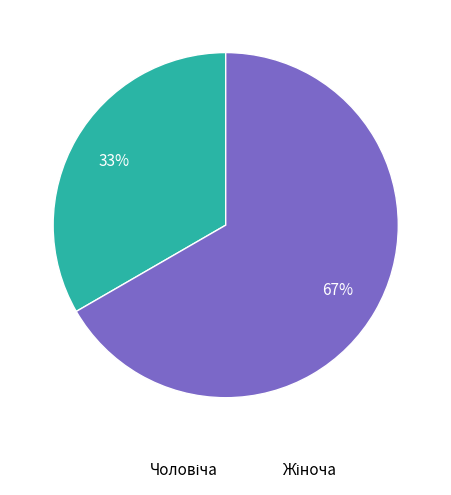

To the nearest percent, what is the average slice percentage?

50%